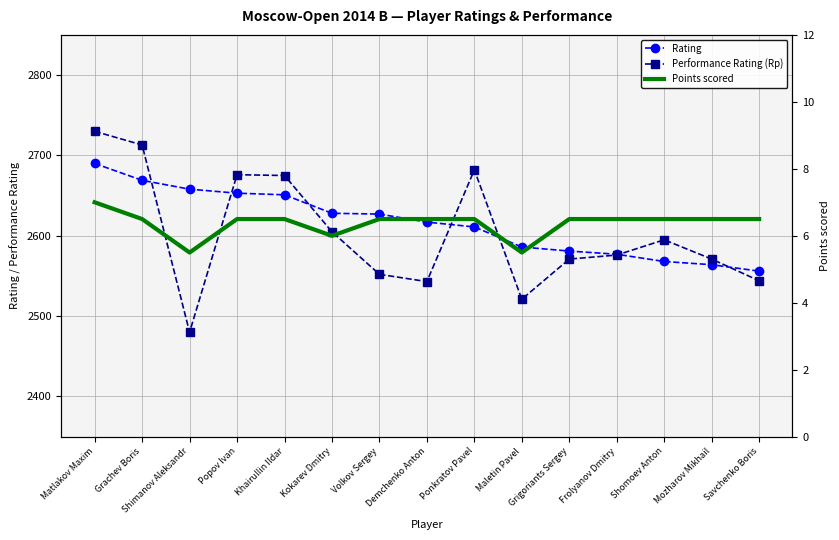

How many lines are shown in the chart?

3